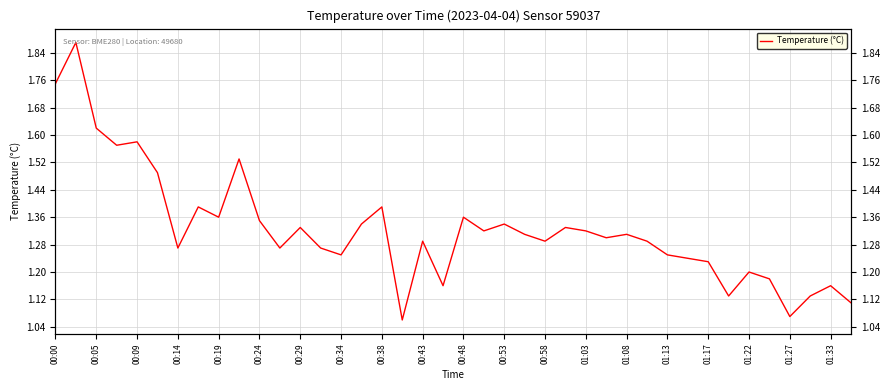

Reading right to left, extract all data points from this chart.

1.1	1.2	1.1	1.1	1.2	1.2	1.1	1.2	1.2	1.2	1.3	1.3	1.3	1.3	1.3	1.3	1.3	1.3	1.3	1.4	1.2	1.3	1.1	1.4	1.3	1.2	1.3	1.3	1.3	1.4	1.5	1.4	1.4	1.3	1.5	1.6	1.6	1.6	1.9	1.8